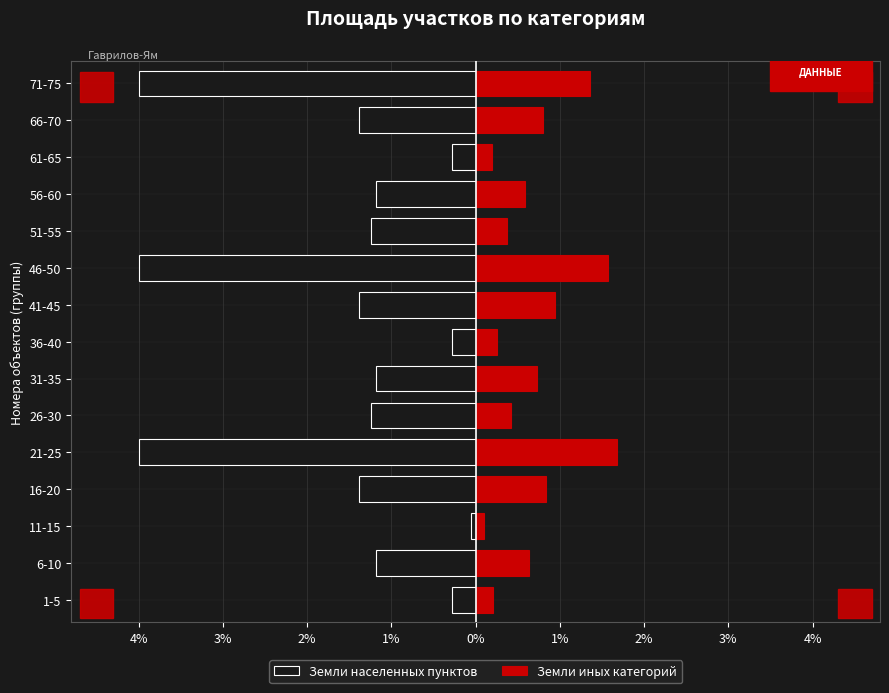

Which series changed the most between 56-60 and 66-70?

Земли иных категорий